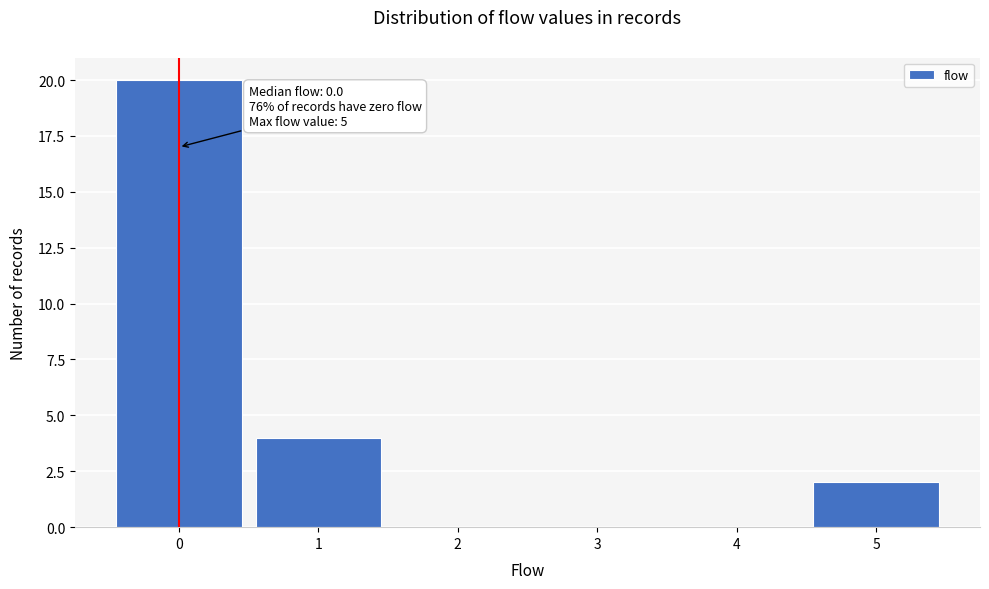

Which range on the x-axis has the tallest bar?

-0.5 to 0.5